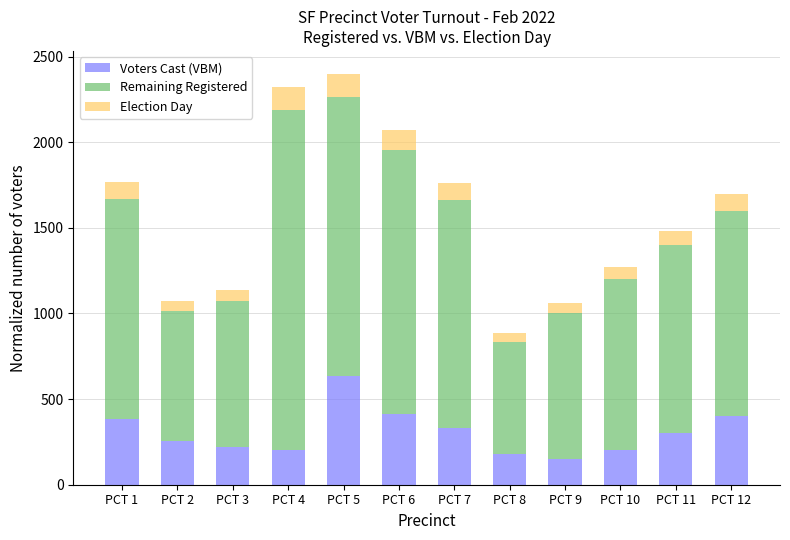

The value of Voters Cast (VBM) at PCT 10 is 200.0. True or false?

True